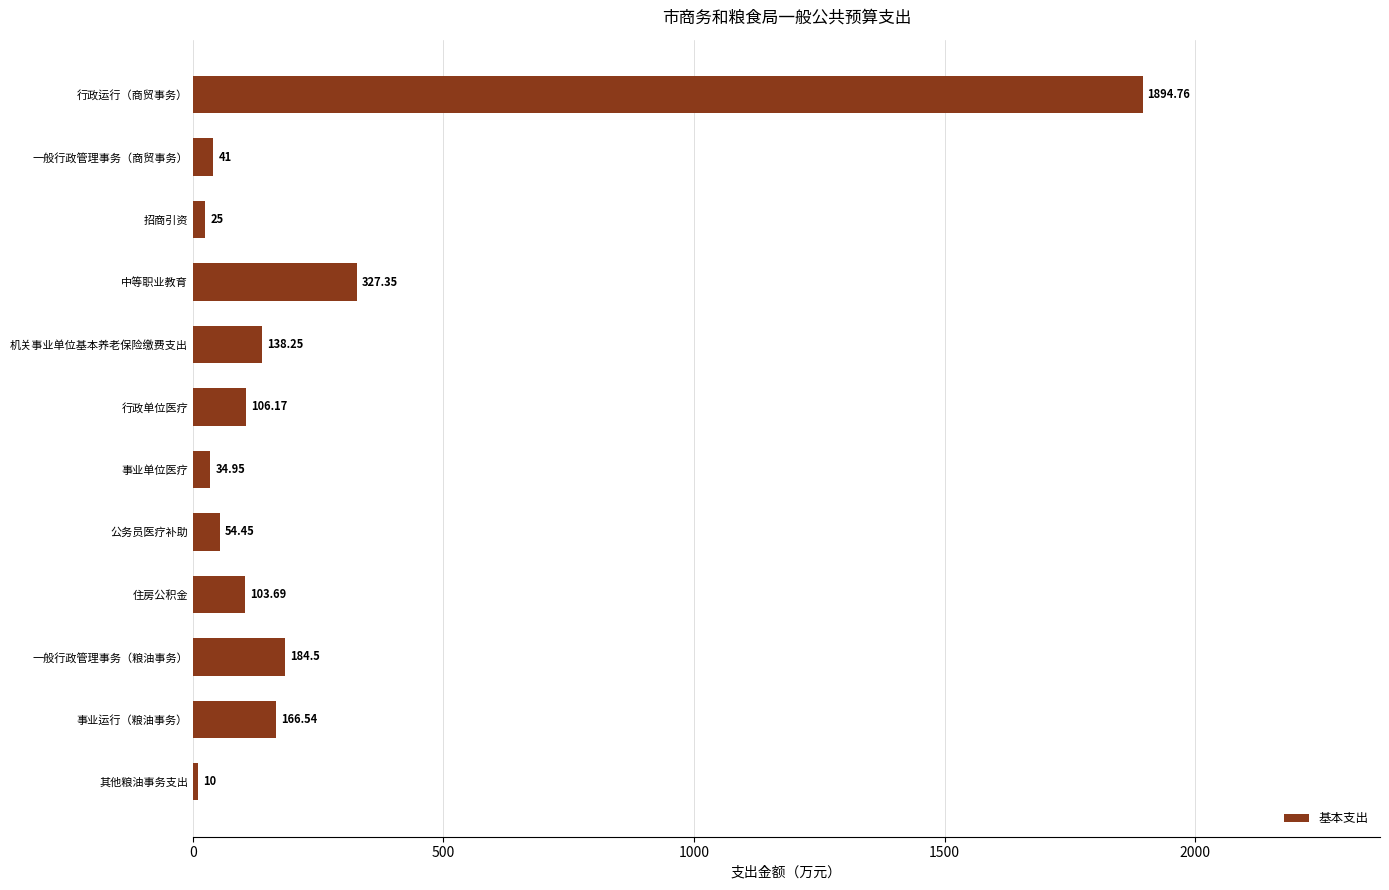

Approximately how many times larger is the value at 行政单位医疗 compared to 住房公积金?

1.0